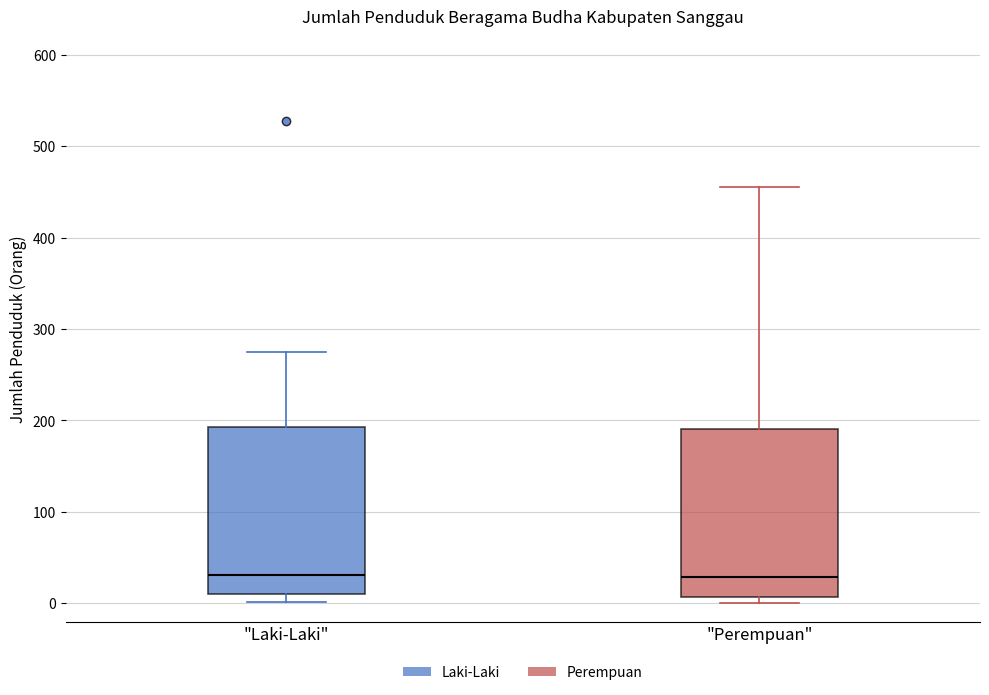

Reading left to right, read every box against the y-axis: the position of its median line, the range the box covers, and the ends of its whiskers. The values are not printed on the chart, so give them approximately, as read against the axis.

"Laki-Laki": median 30, box 10 to 190, whiskers 0 to 280
"Perempuan": median 30, box 10 to 190, whiskers 0 to 460